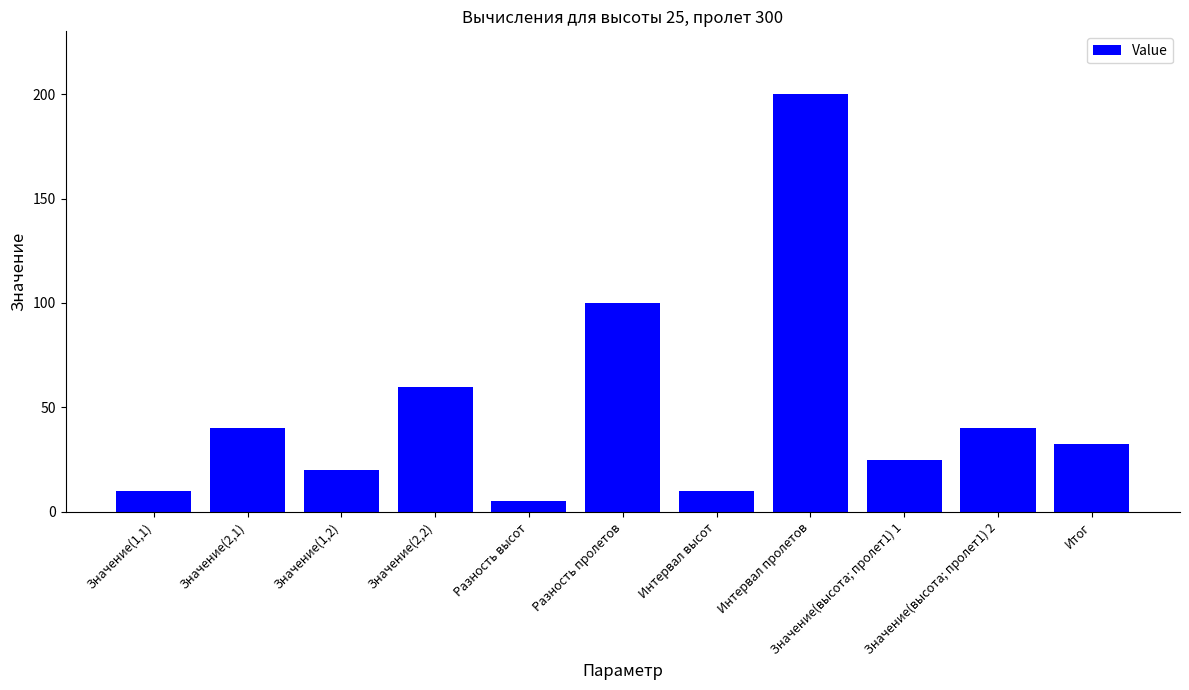

Read the value at Значение(высота; пролет1) 1.

25.0